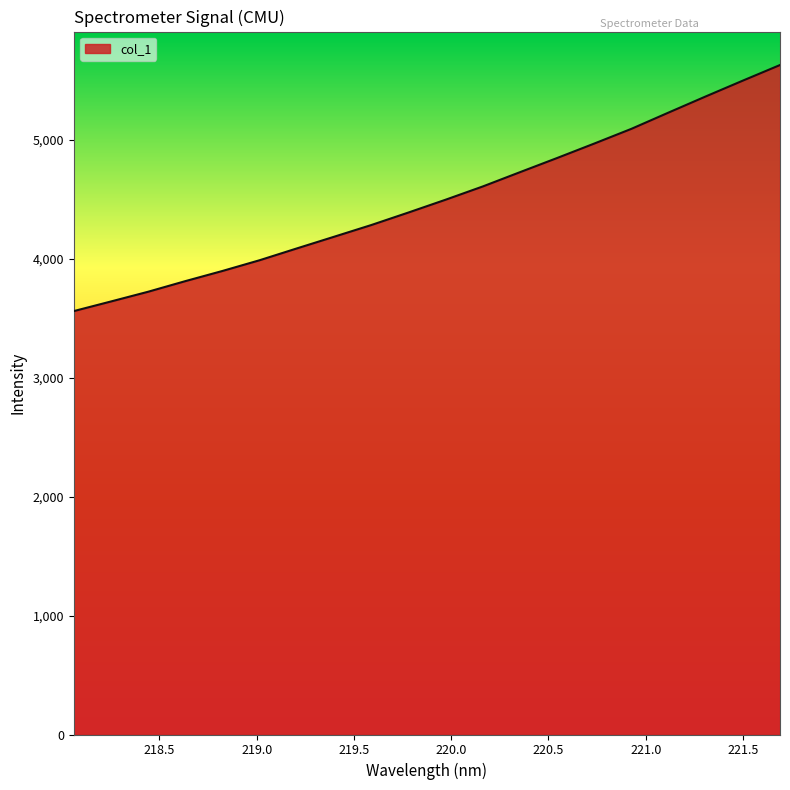

What is the sum of all values?

90030.8